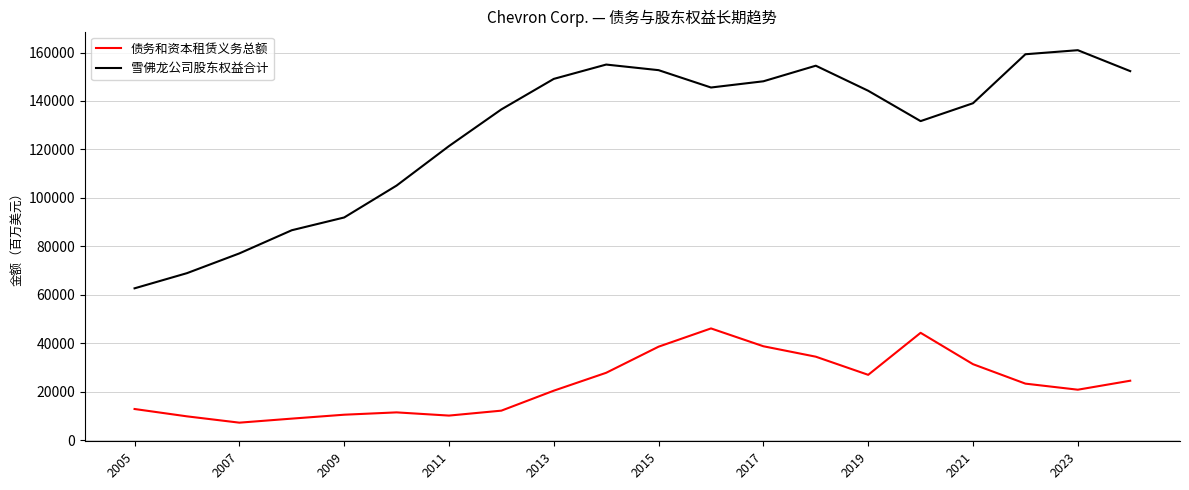

Which series has the largest total across all categories?

雪佛龙公司股东权益合计